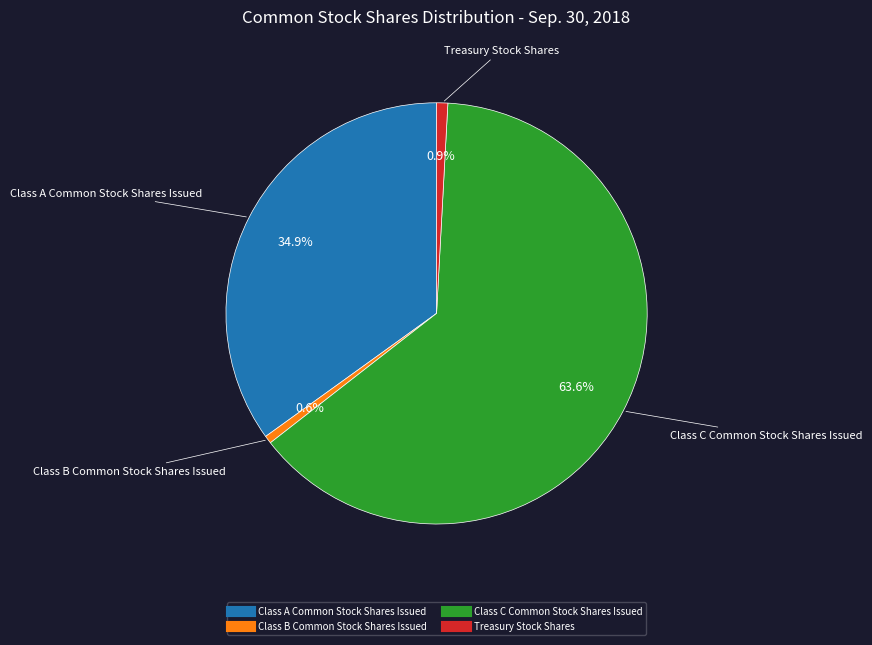

To the nearest percent, what percentage of the pie is Class B Common Stock Shares Issued?

1%